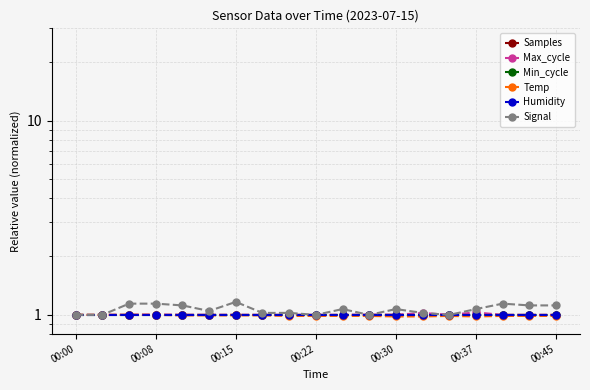

What are all the series names shown in the legend?

Samples, Max_cycle, Min_cycle, Temp, Humidity, Signal